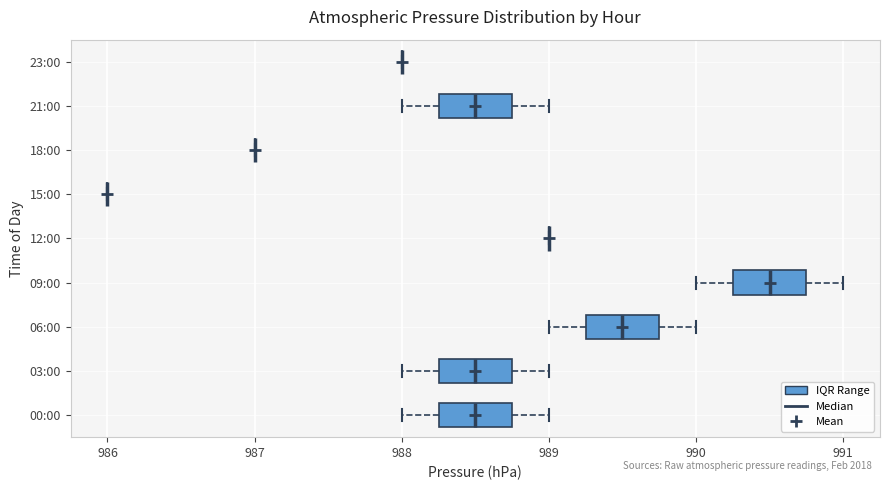

Reading bottom to top, transcribe this box plot: for each box, give where its median line is, the range the box spans, and where its two whiskers end, as read against the x-axis. The values are not printed on the chart, so give them approximately, as read against the axis.

00:00: median 988.5, box 988.3 to 988.8, whiskers 988.0 to 989.0
03:00: median 988.5, box 988.3 to 988.8, whiskers 988.0 to 989.0
06:00: median 989.5, box 989.3 to 989.8, whiskers 989.0 to 990.0
09:00: median 990.5, box 990.3 to 990.8, whiskers 990.0 to 991.0
12:00: box collapsed to a line at 989.0, whiskers 989.0 to 989.0
15:00: box collapsed to a line at 986.0, whiskers 986.0 to 986.0
18:00: box collapsed to a line at 987.0, whiskers 987.0 to 987.0
21:00: median 988.5, box 988.3 to 988.8, whiskers 988.0 to 989.0
23:00: box collapsed to a line at 988.0, whiskers 988.0 to 988.0